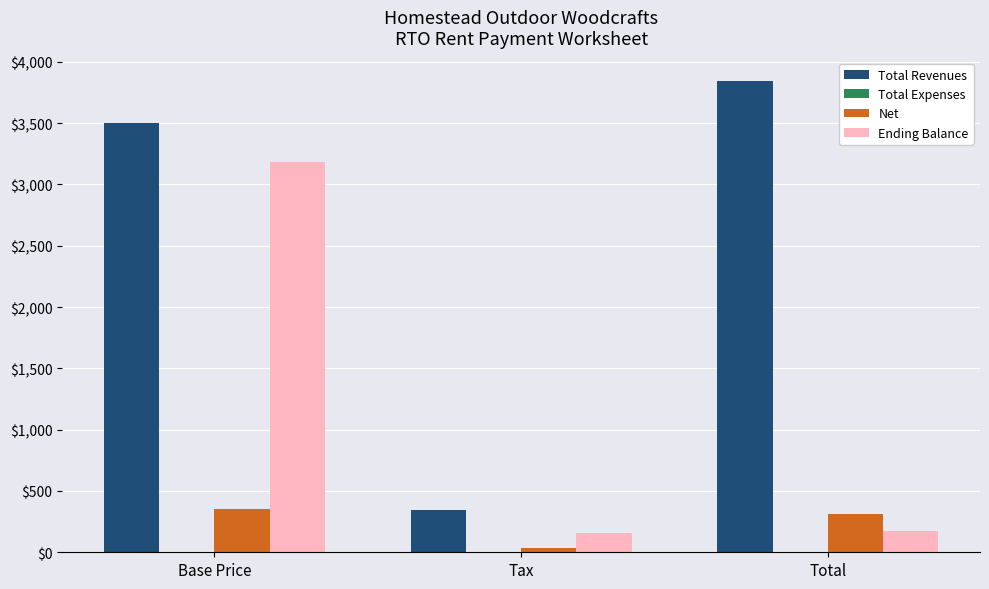

Which series has the widest spread of values?

Total Revenues